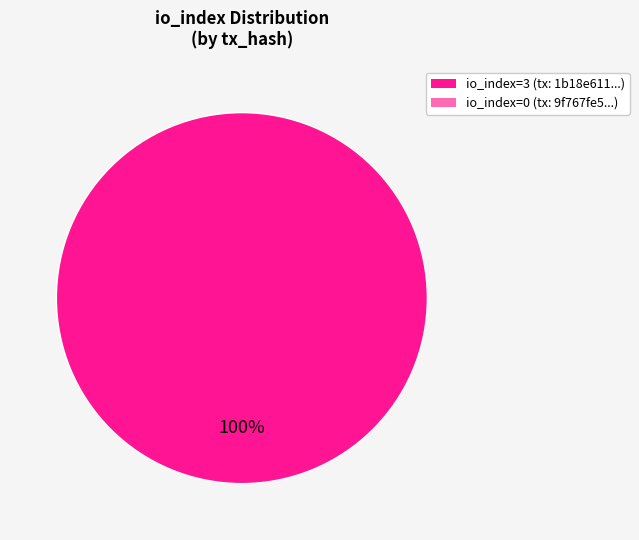

Is there a majority slice in this chart?

Yes